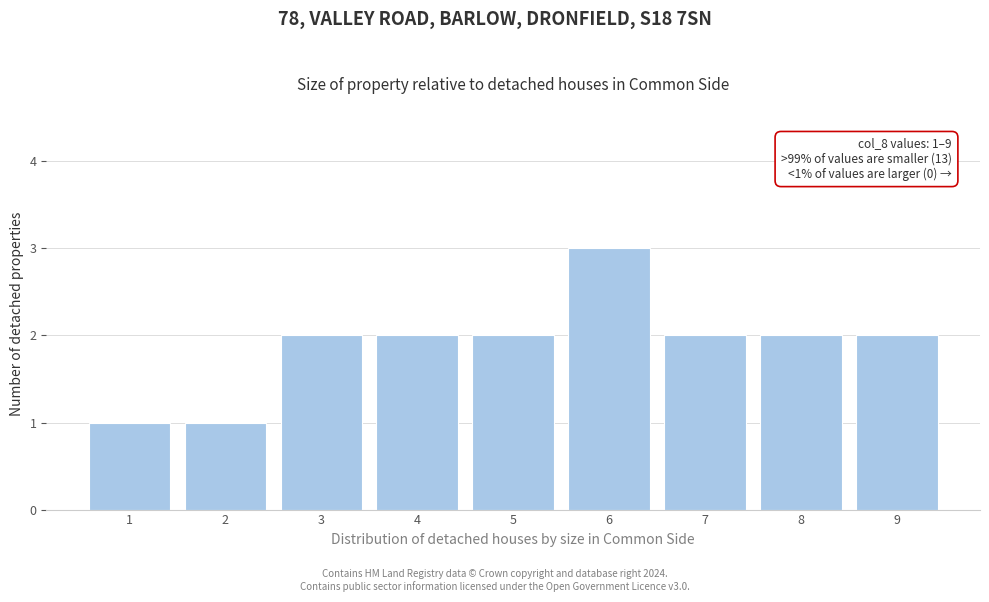

Reading left to right, extract all data points from this chart.

1=1	2=1	3=2	4=2	5=2	6=3	7=2	8=2	9=2